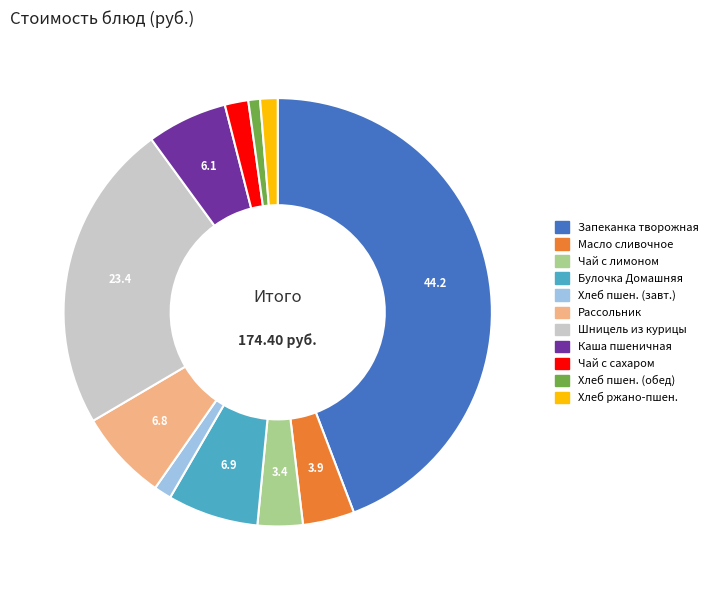

Is there any slice that represents more than half of the pie?

No